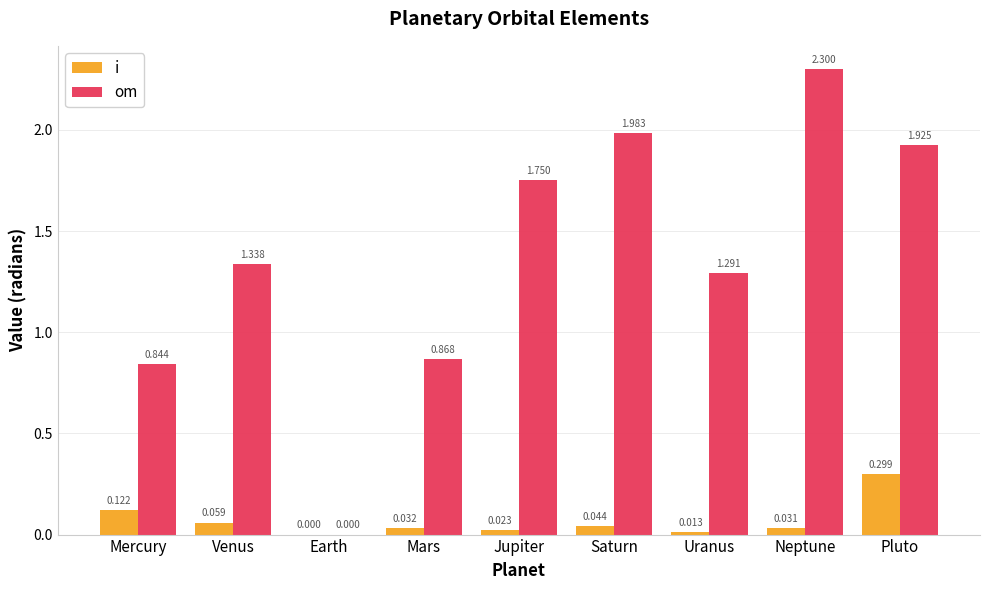

Which category has the highest value in the i series?

Pluto